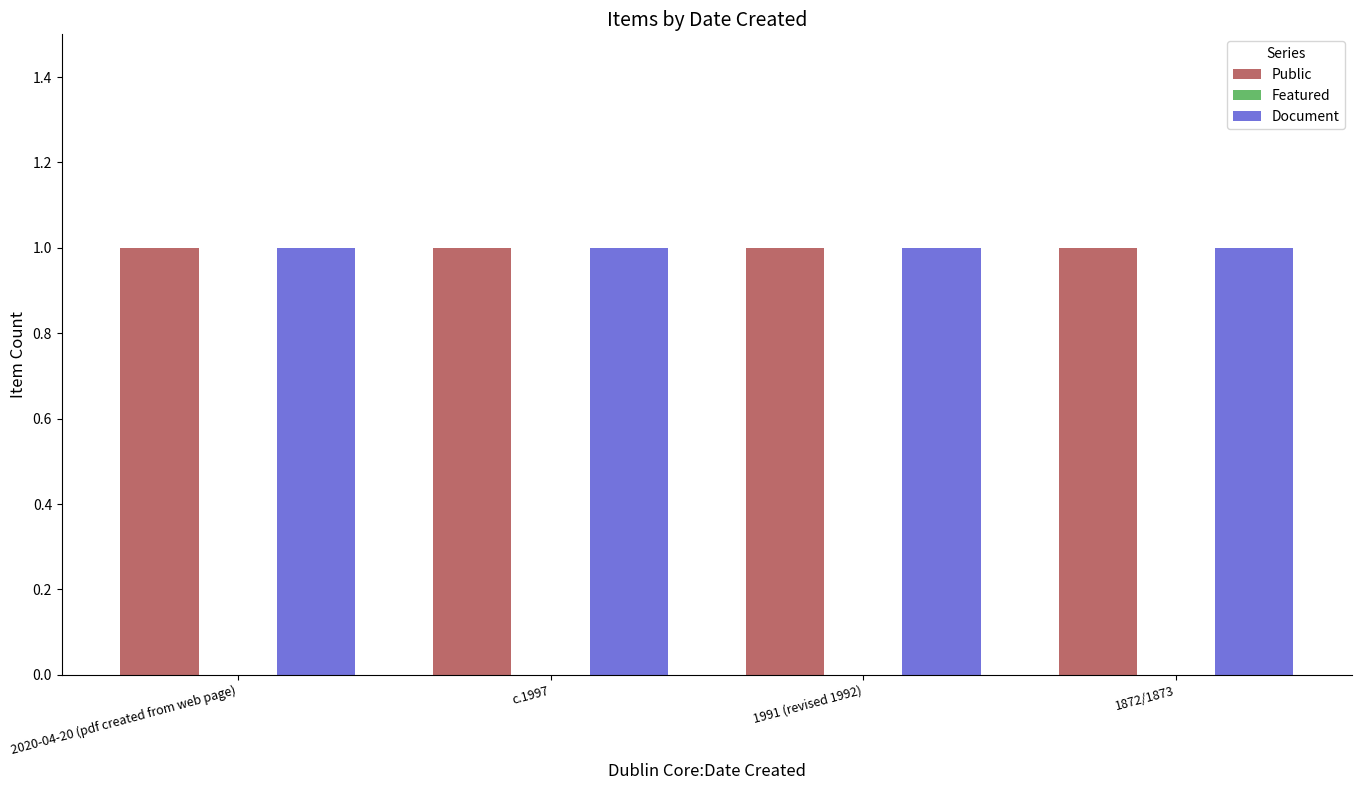

Which series has the largest range (max minus min)?

Public